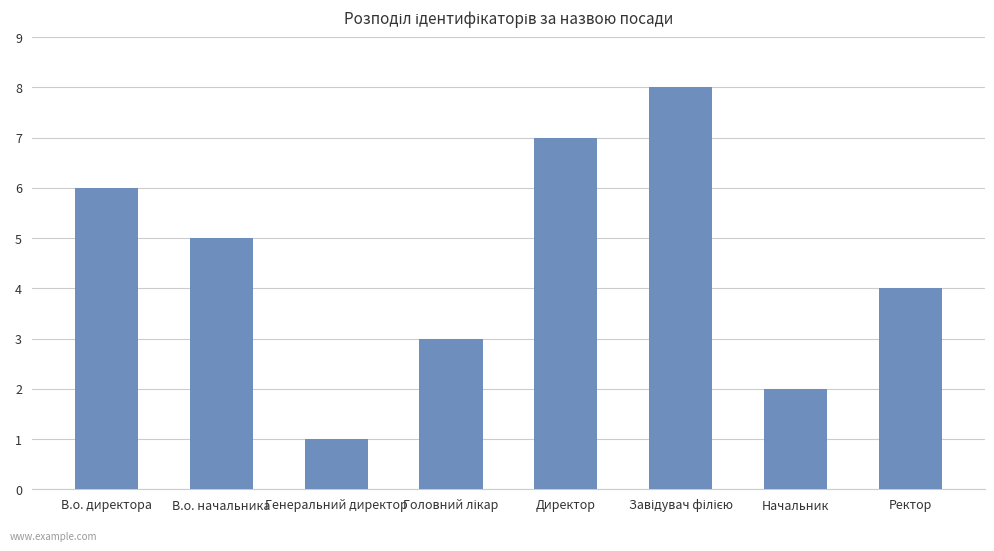

Does the chart contain stacked bars?

No